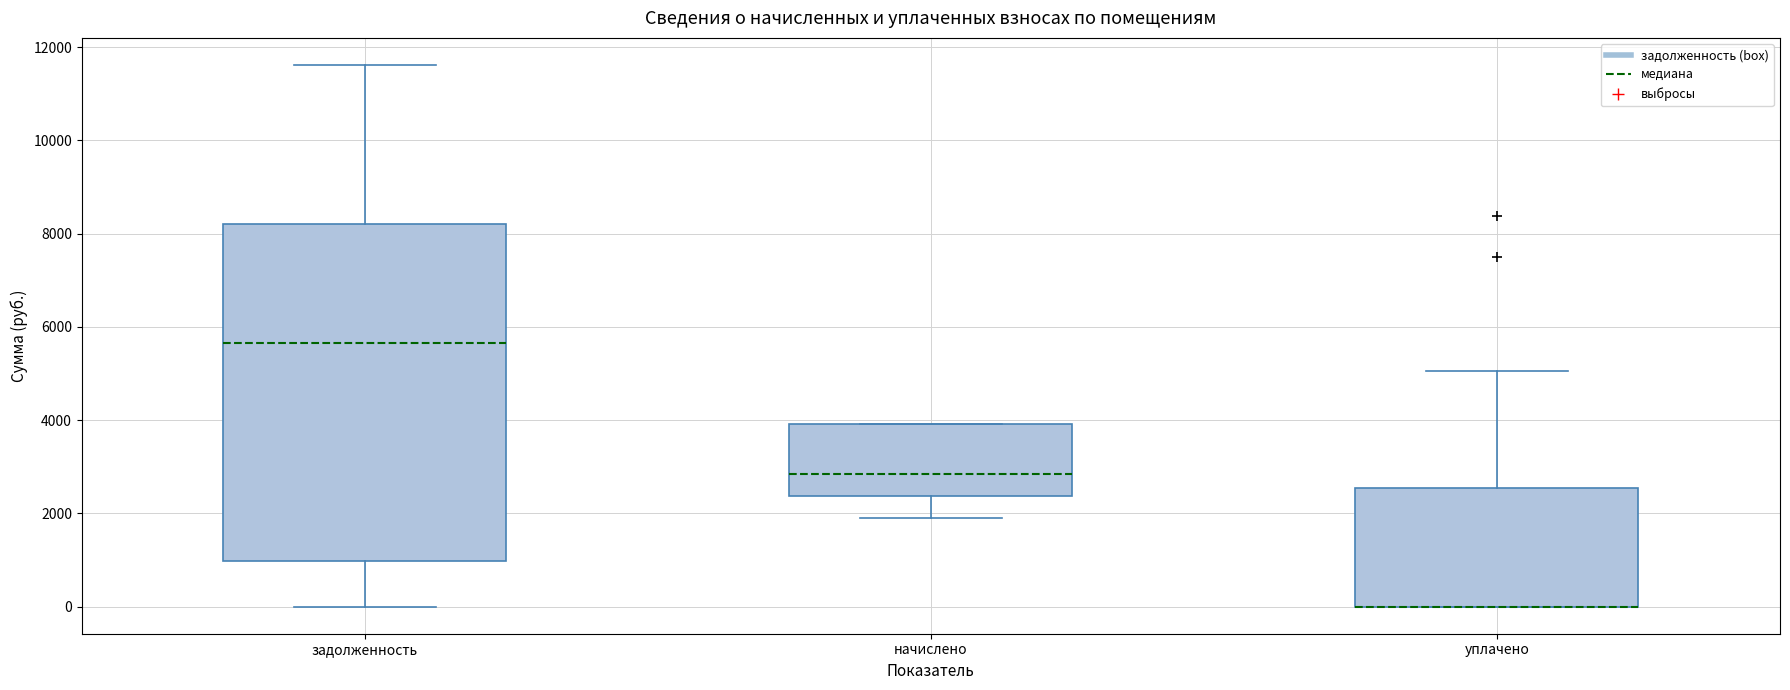

Reading left to right, transcribe this box plot: for each box, give where its median line is, the range the box spans, and where its two whiskers end, as read against the y-axis. The values are not printed on the chart, so give them approximately, as read against the axis.

задолженность: median 5600, box 1000 to 8200, whiskers 0 to 11600
начислено: median 2800, box 2400 to 4000, whiskers 1800 to 4000
уплачено: median 0 (drawn on the box's lower edge), box 0 to 2600, whiskers 0 to 5000